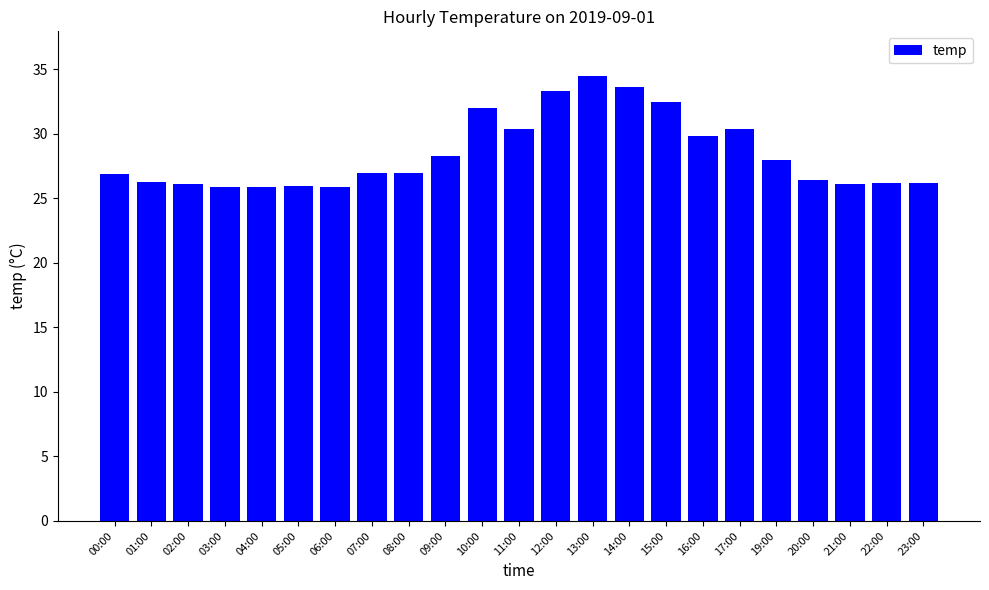

What is the value of the 13th bar from the left?

33.3